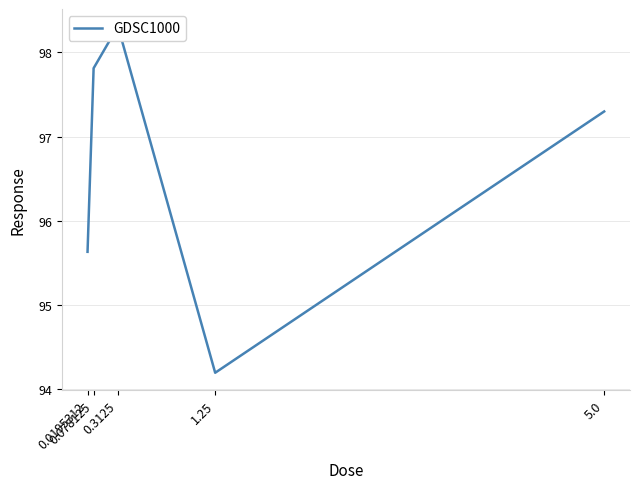

Is this an area chart (filled region under the line)?

No